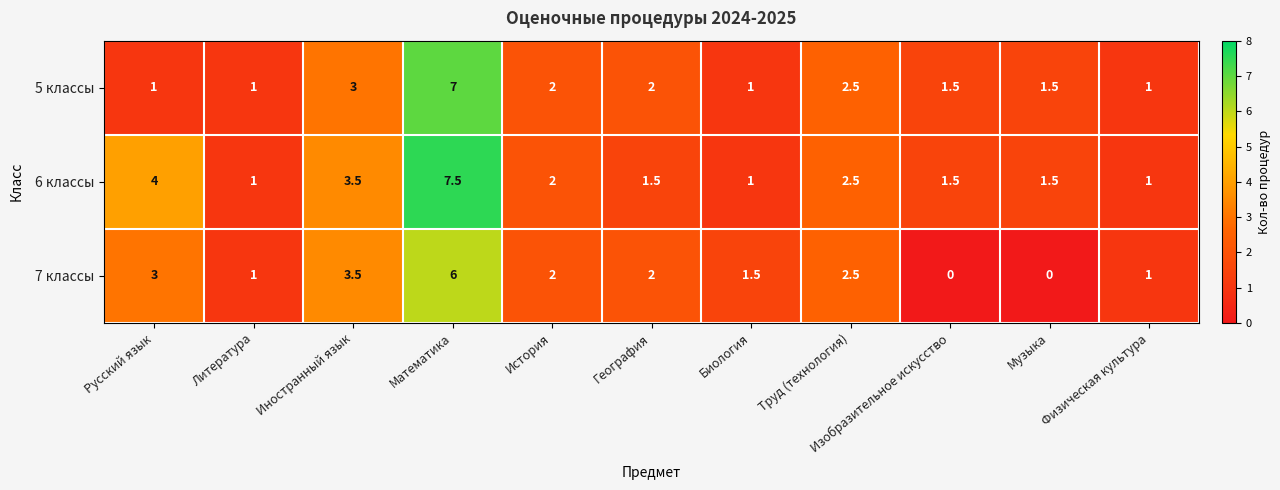

Read the 5 классы value at Биология.

1.0